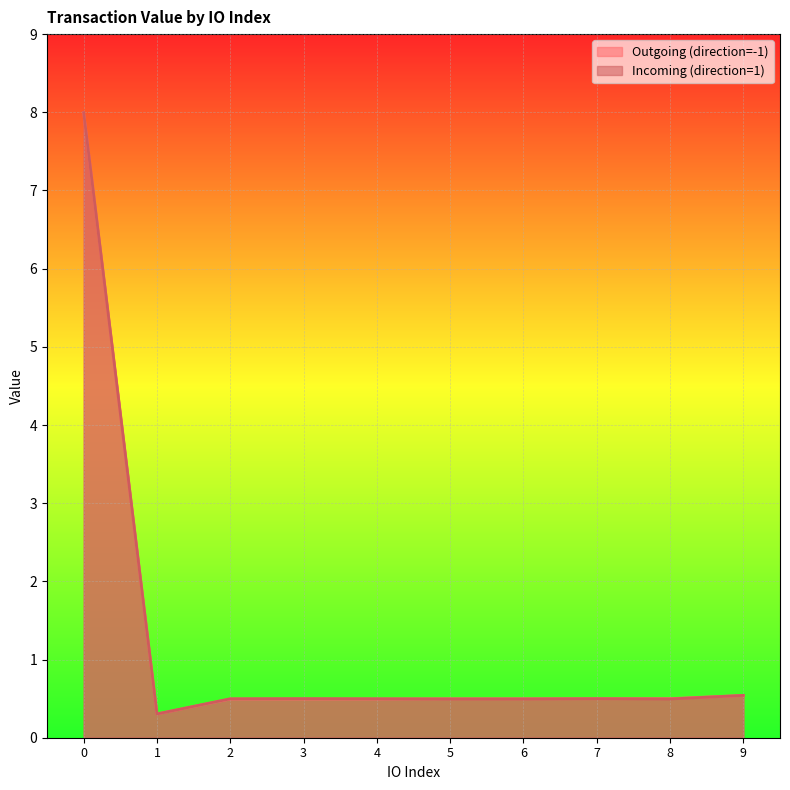

What is the total value across all series at 8?

1.0